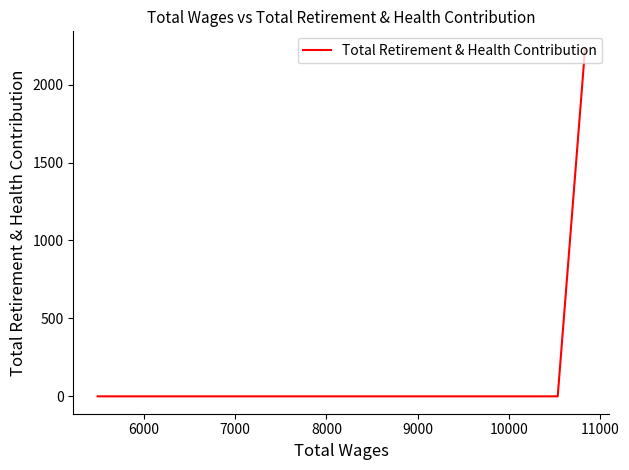

Count the values in the range 0 to 2230.

4